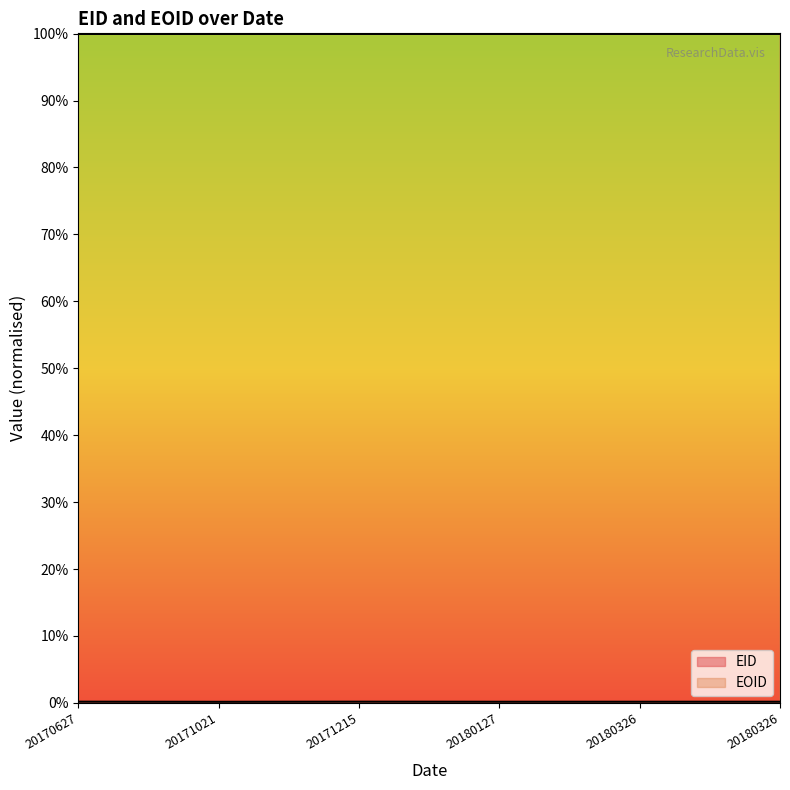

What is the total value across all series at 20180326?

1244669